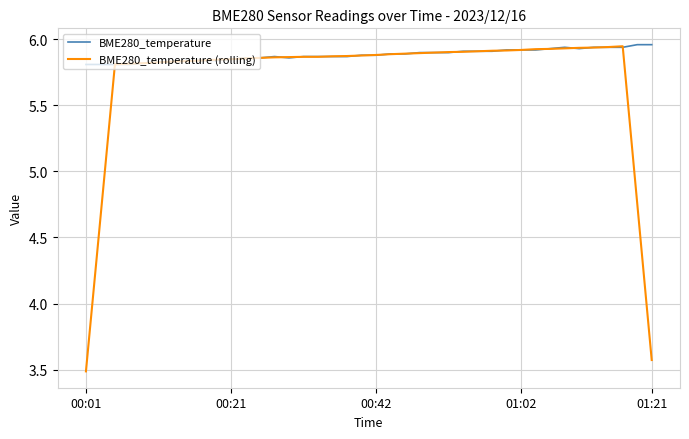

What is the smallest value displayed?

3.5